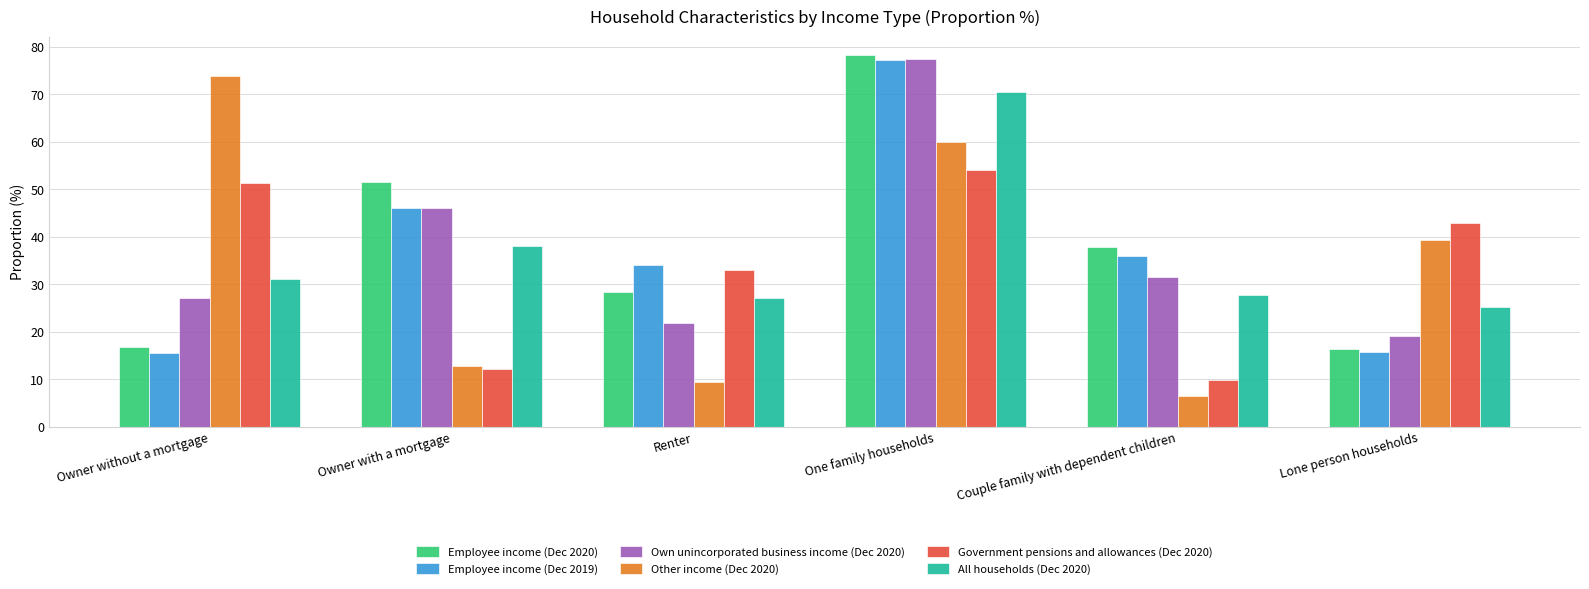

The value of Other income (Dec 2020) at Renter is 9.5. True or false?

True